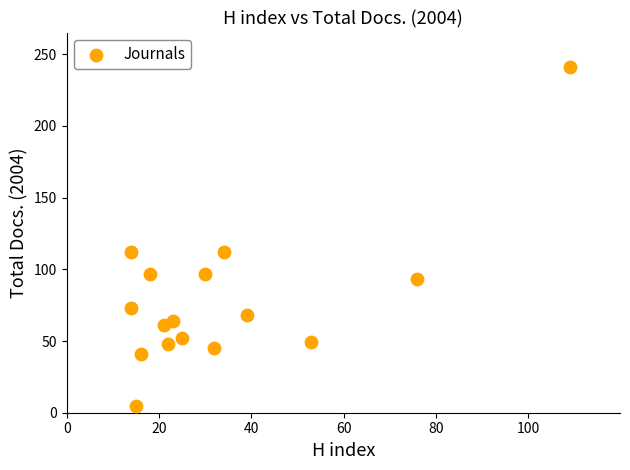

What is the range of X values (max minus min)?

95